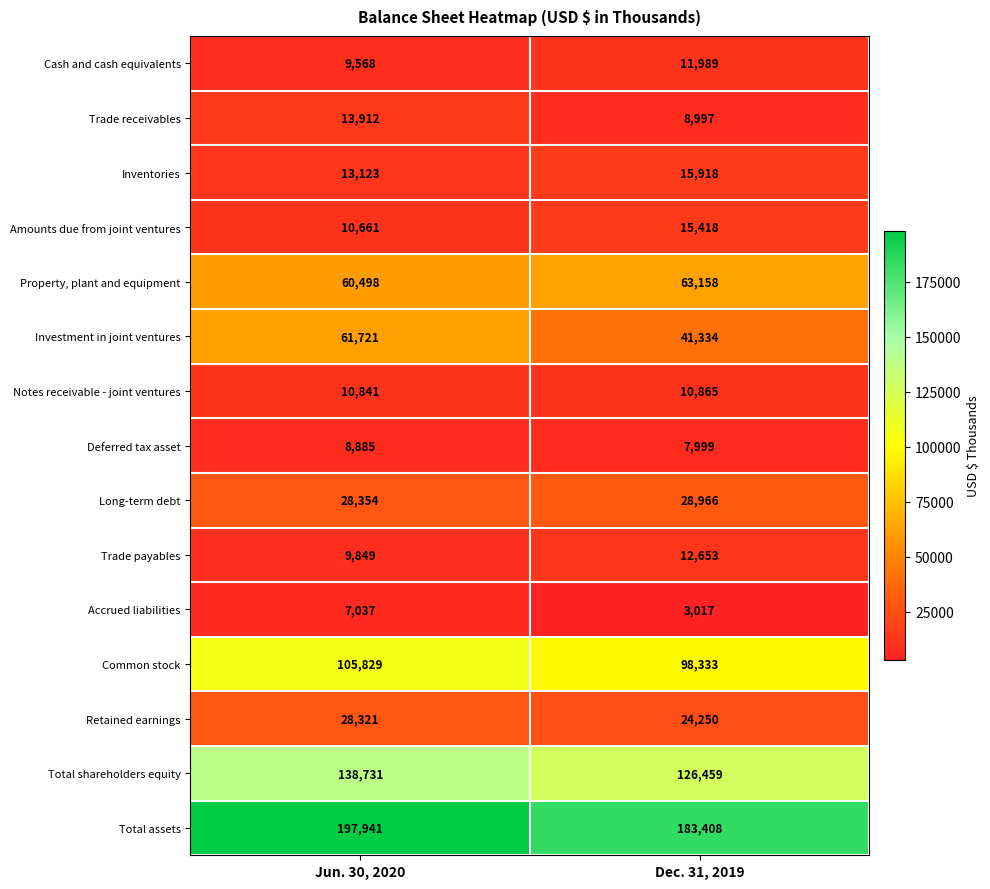

What value does the Retained earnings series have at Jun. 30, 2020?

28321